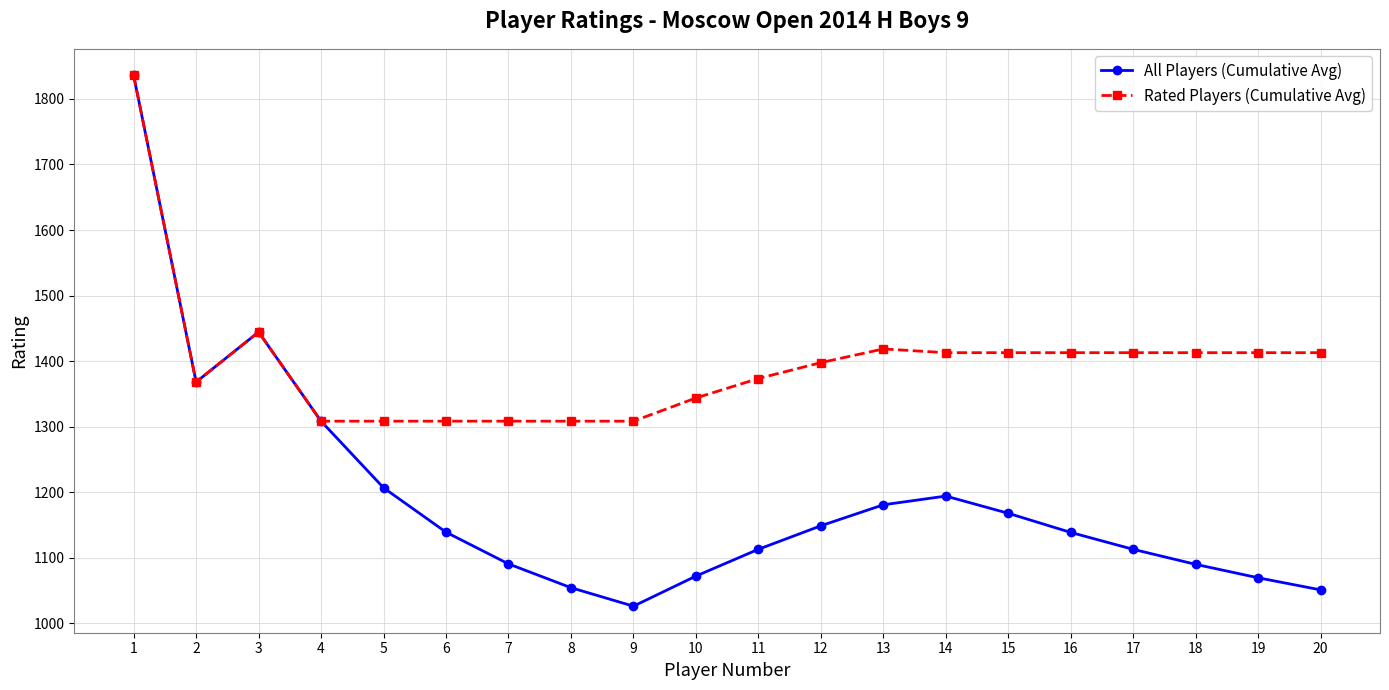

In All Players (Cumulative Avg), how many points are lower than both neighbors (excluding endpoints)?

2